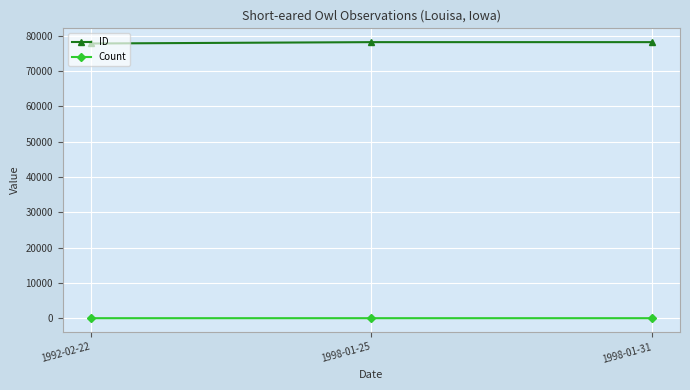

What position from the right is 1992-02-22?

3